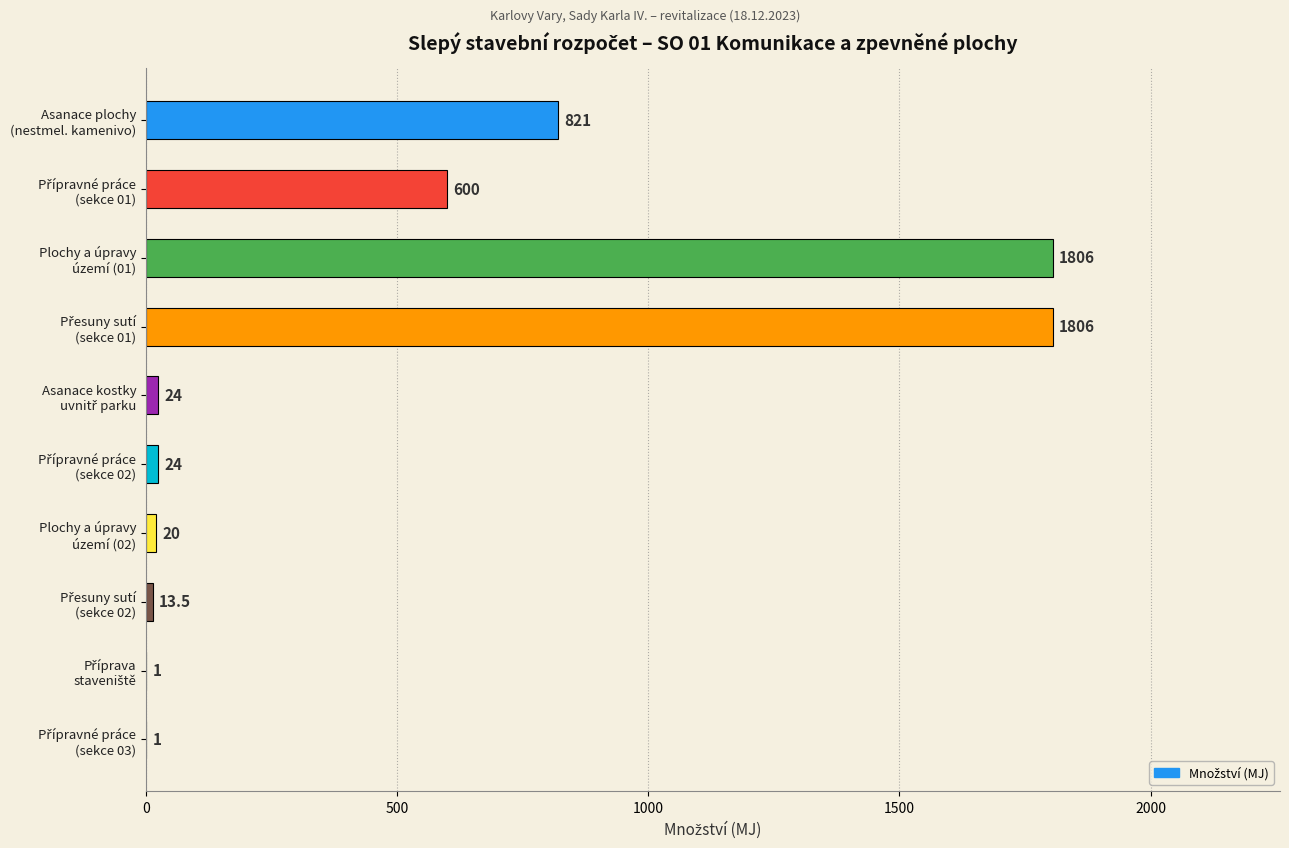

What is the maximum value shown in the chart?

1806.0